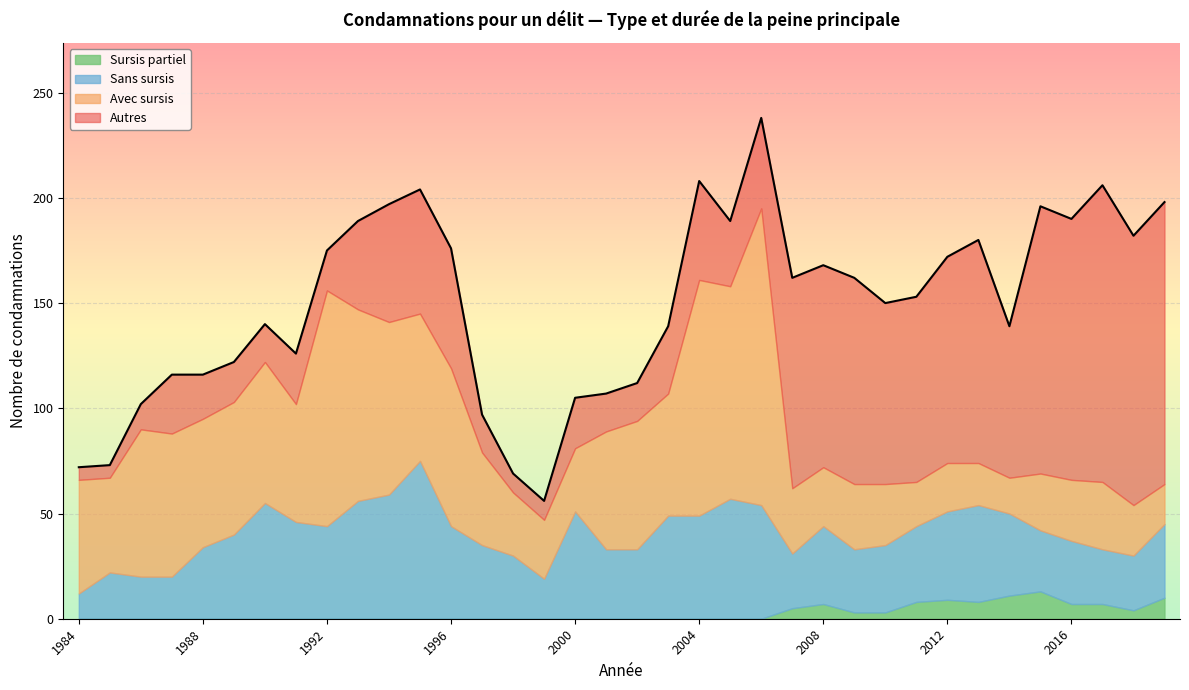

True or false: Sursis partiel has more than 2 interior local peaks.

True